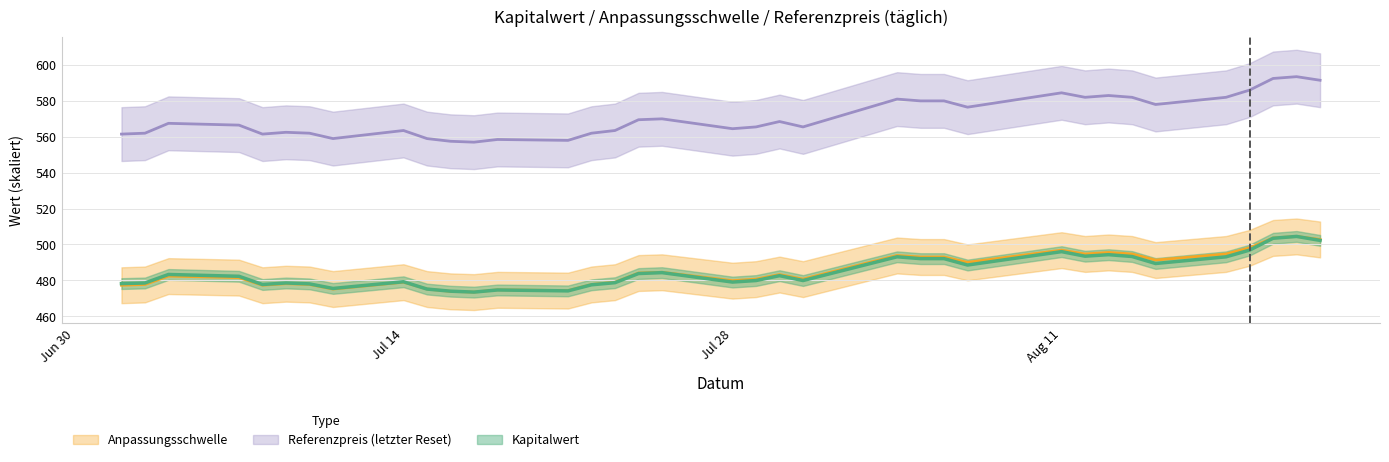

True or false: Referenzpreis has more than 2 interior local peaks.

True